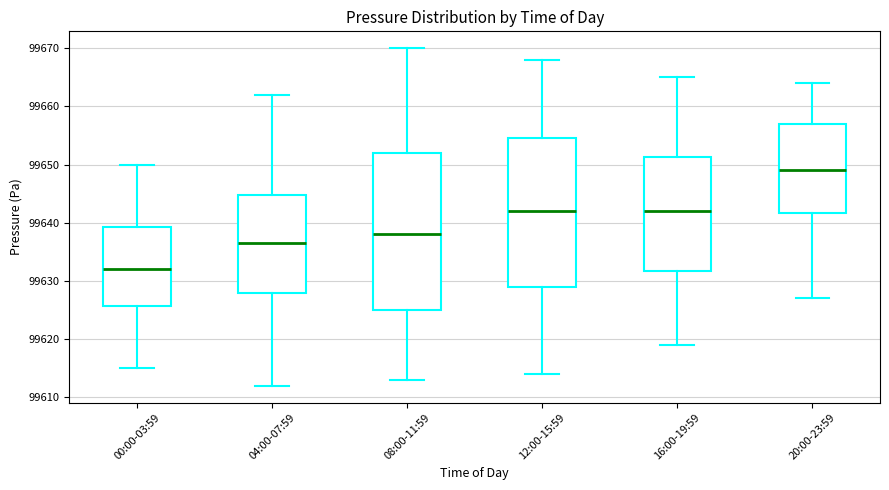

Where does the lower whisker of the box for 08:00-11:59 end on the y-axis? The values are not printed on the chart, so give them approximately, as read against the axis.

99613